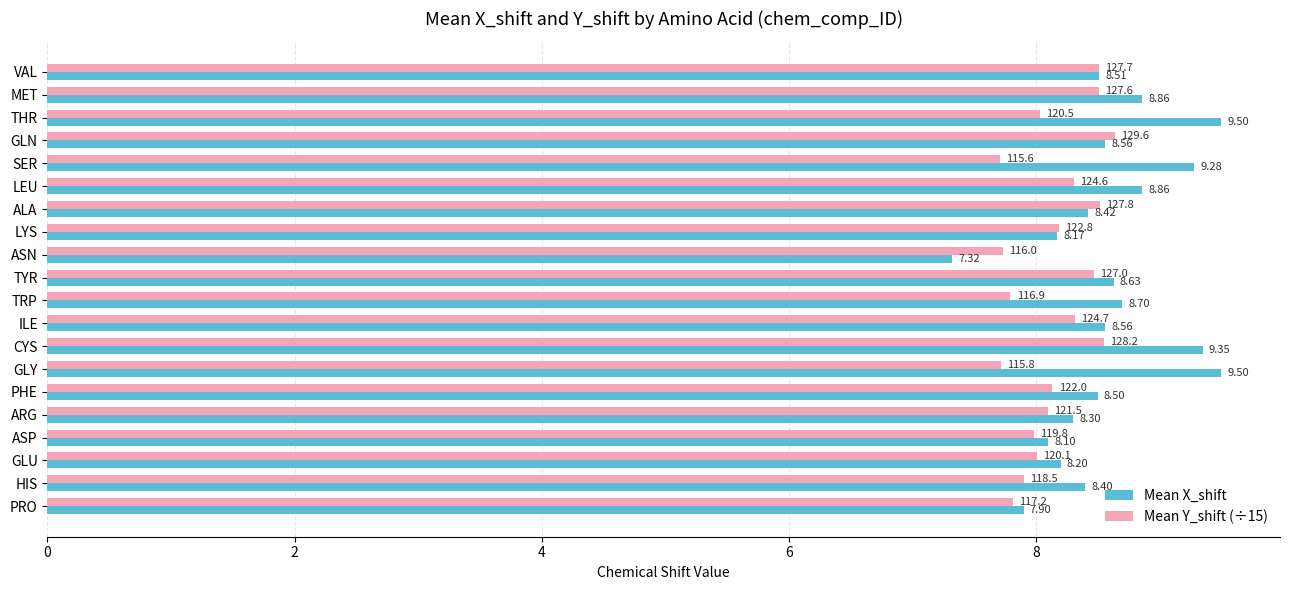

Which category has the highest value in the Mean Y_shift (÷15) series?

GLN